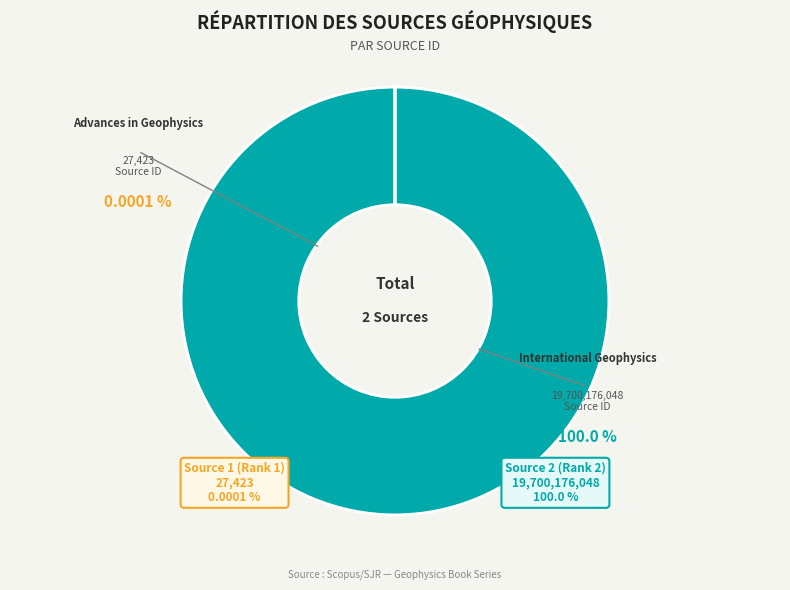

Rank the categories by value from highest to lowest.

International Geophysics, Advances in Geophysics